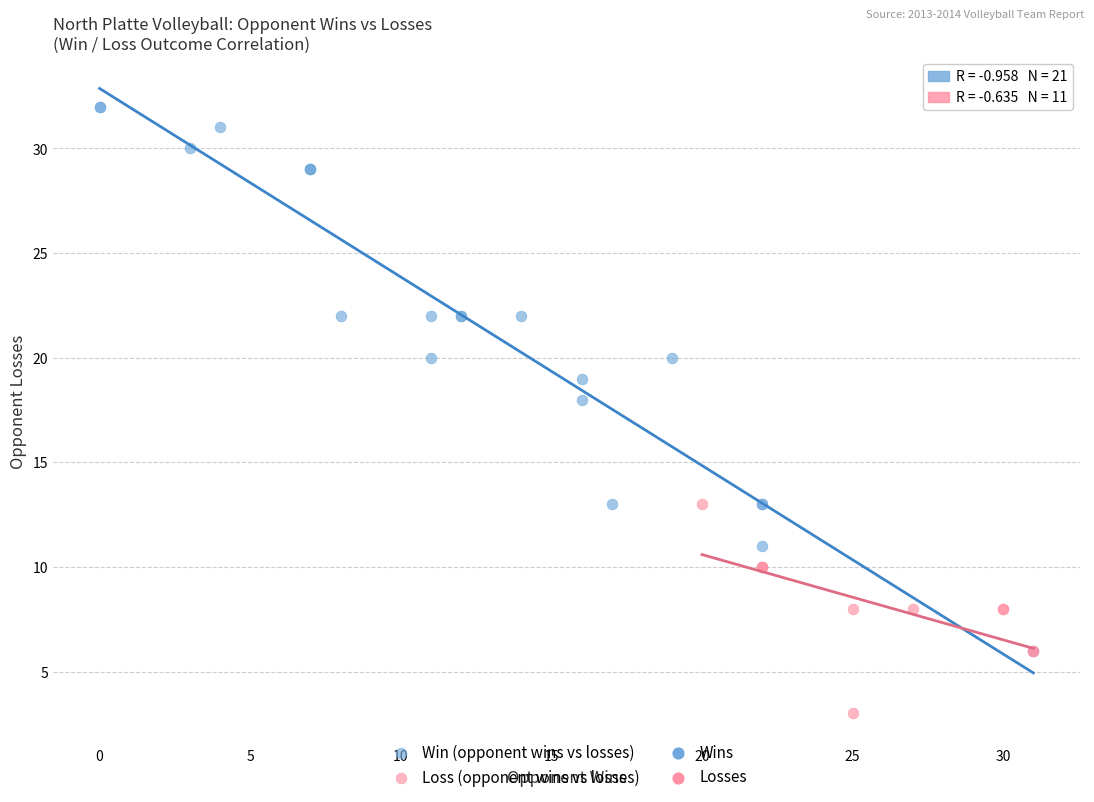

Which series has the widest spread of Y values?

Win (opponent wins vs losses)